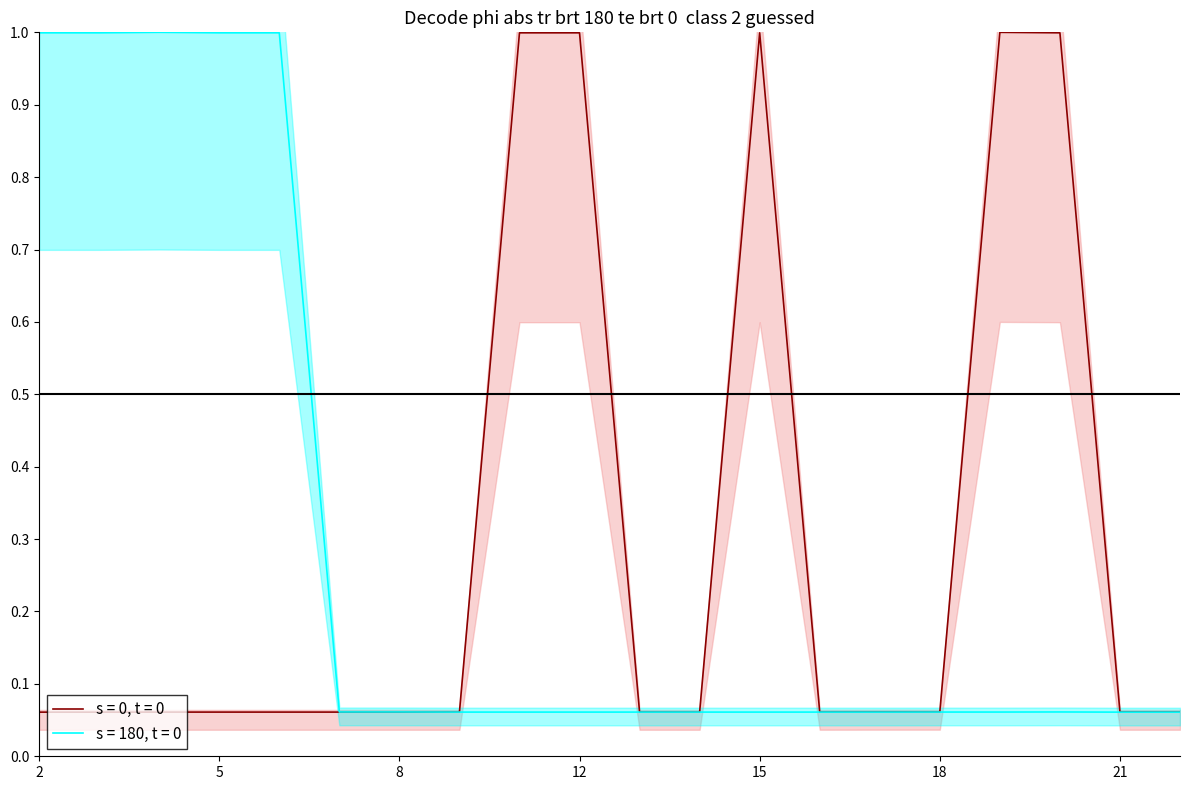

What is the sum of all s = 180, t = 0 values?

5.9